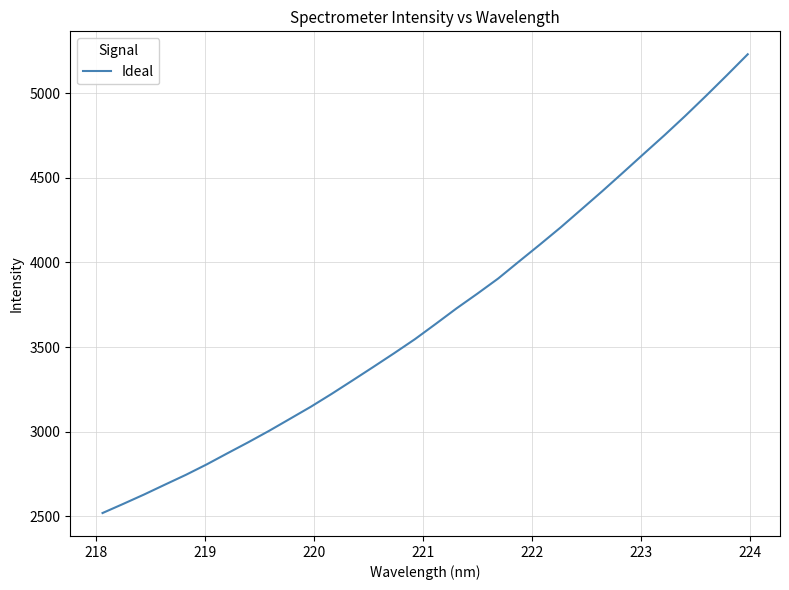

What is the maximum value shown in the chart?

5229.8